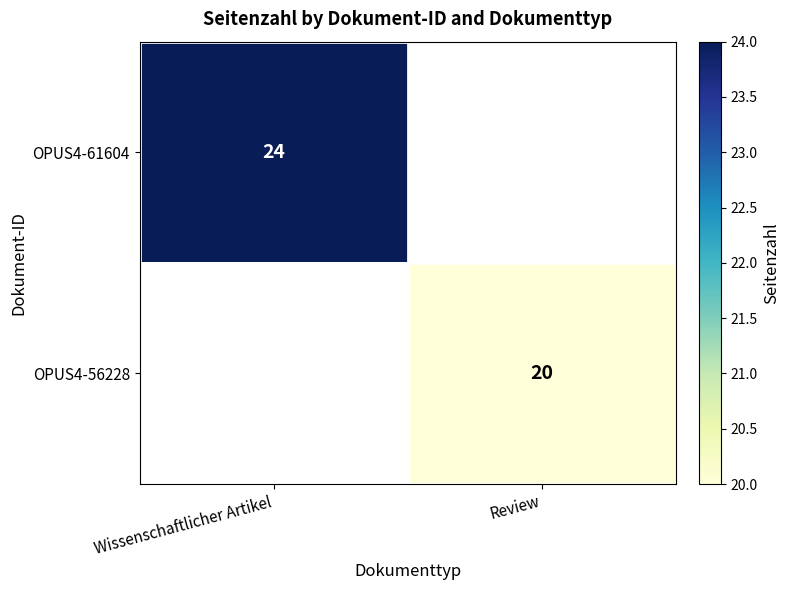

The value of OPUS4-61604 at Wissenschaftlicher Artikel is 6. True or false?

False